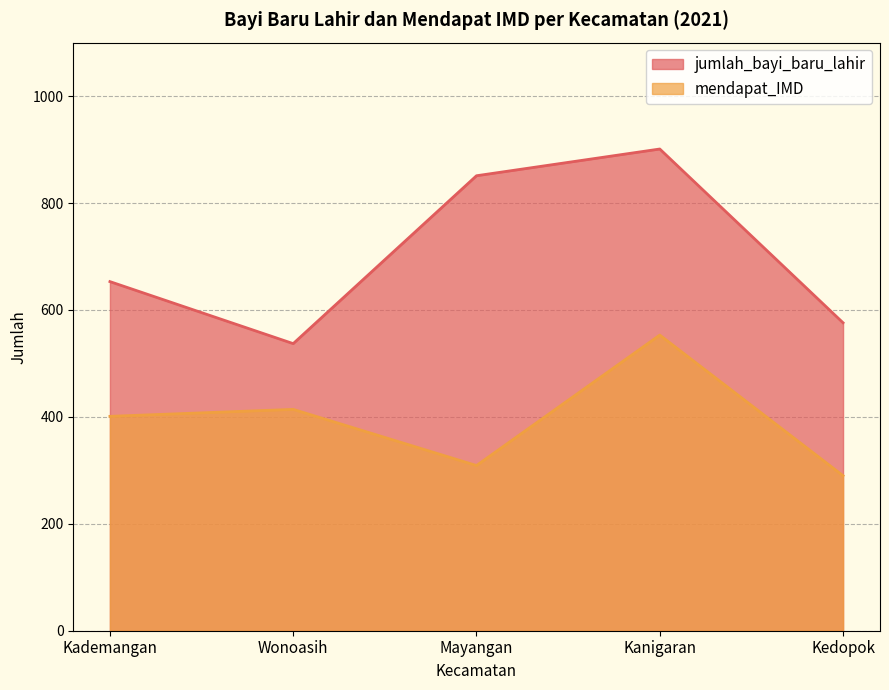

At which label does mendapat_IMD first exceed 401?

Wonoasih